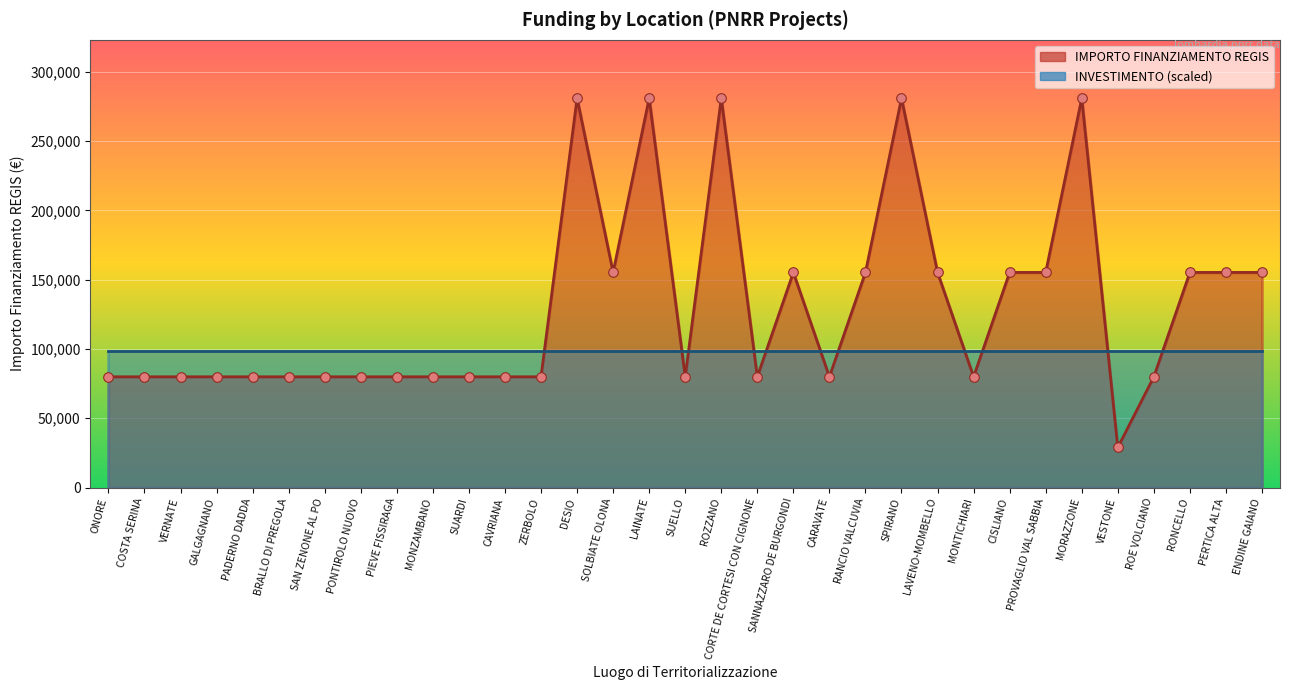

Between SUELLO and SOLBIATE OLONA, which is larger?

SOLBIATE OLONA